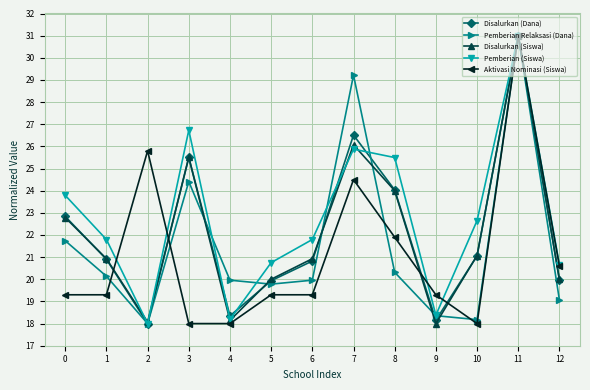

Where is the first local minimum for Disalurkan (Siswa)?

2